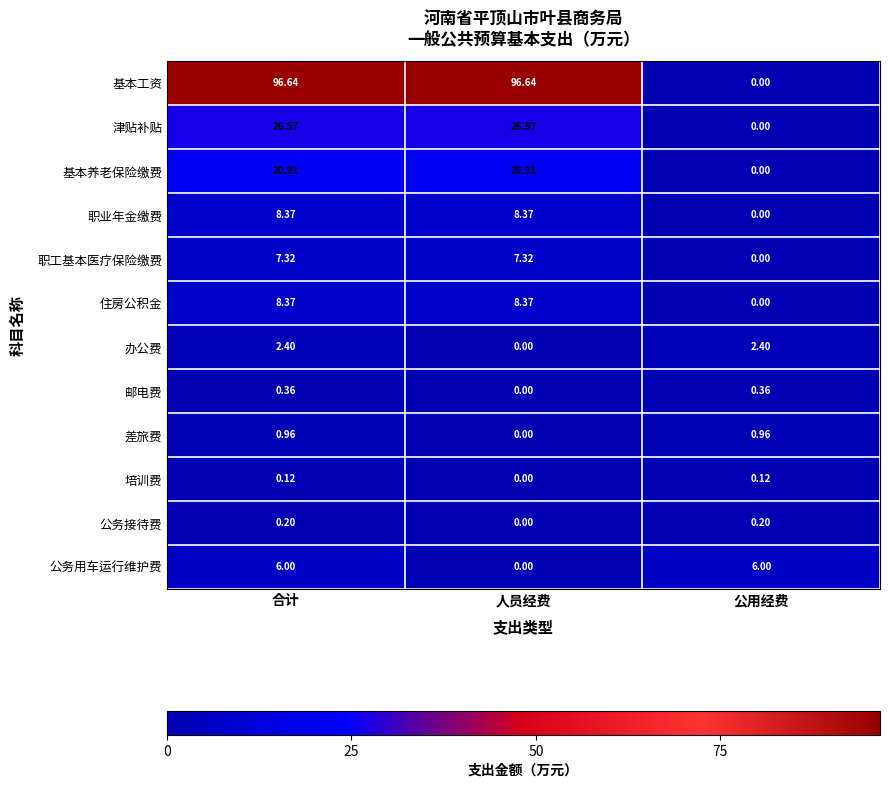

Where does the 职业年金缴费 series first go above 8?

合计